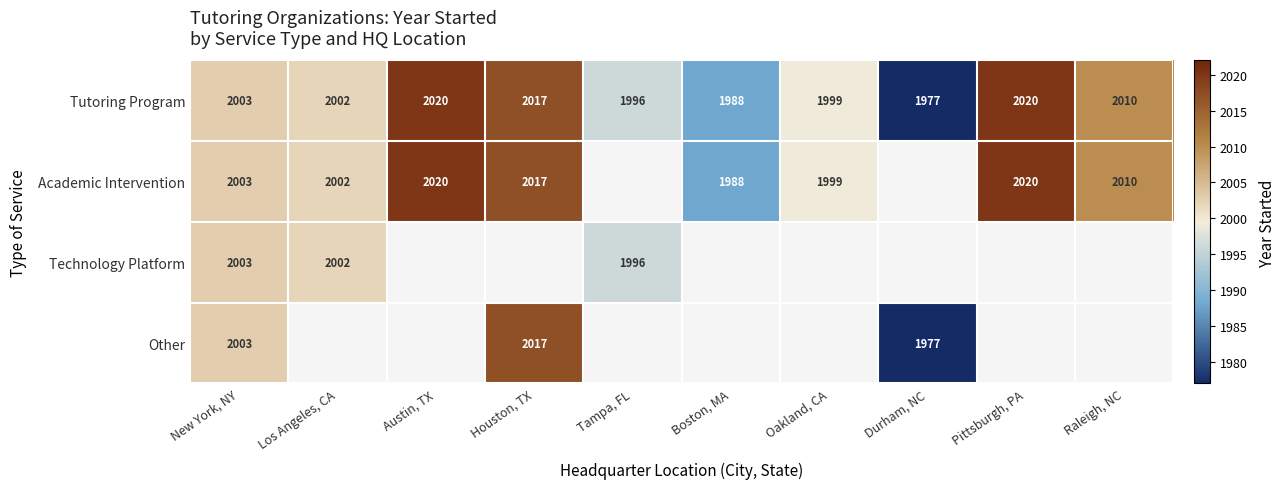

What is the sum of the Academic Intervention values at Los Angeles, CA and Boston, MA?

3990